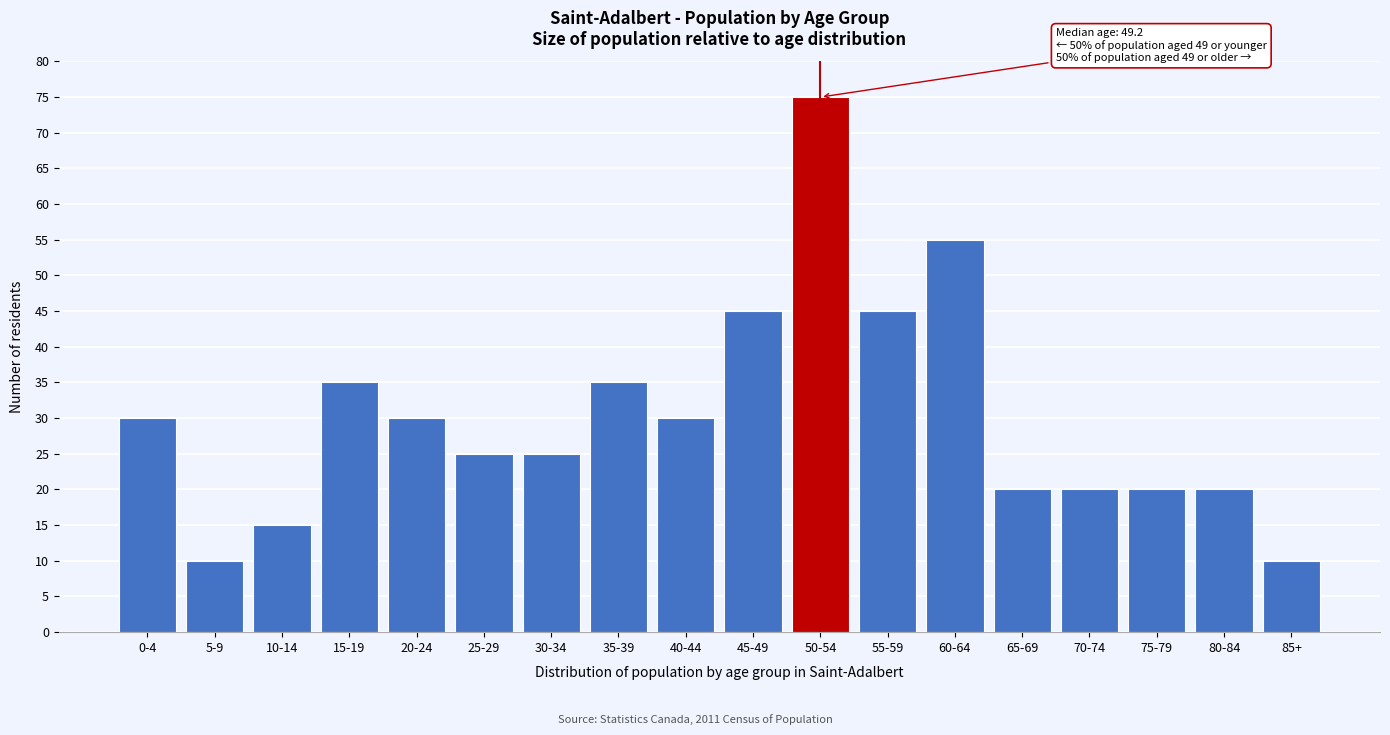

Reading left to right, what are all the values shown in this chart?

30	10	15	35	30	25	25	35	30	45	75	45	55	20	20	20	20	10